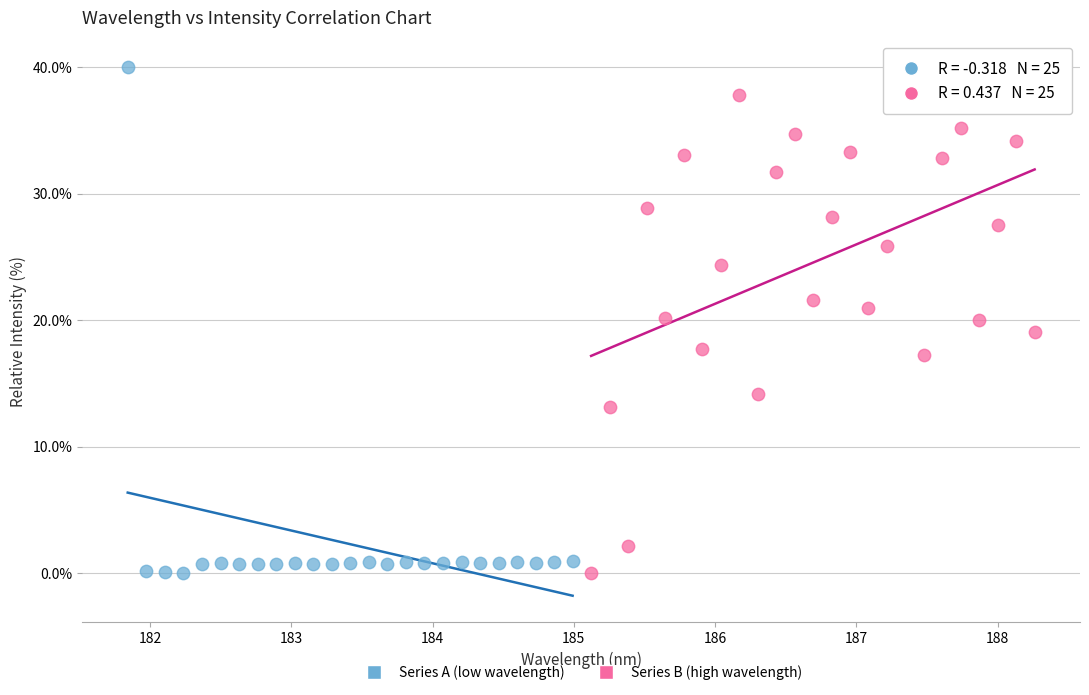

What are all the series names shown in the legend?

Series A (low wavelength), Series B (high wavelength)